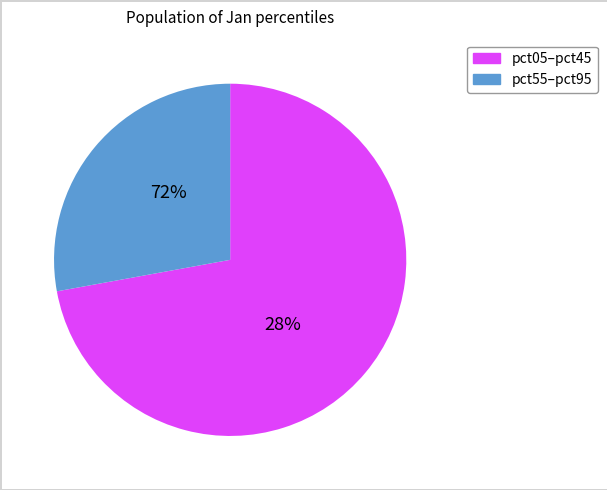

Is it true that pct85 is 1% of the pie?

False